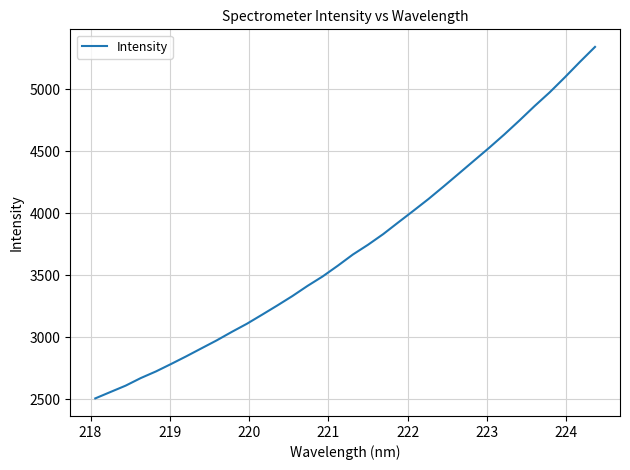

What is the greatest value displayed?

5342.5